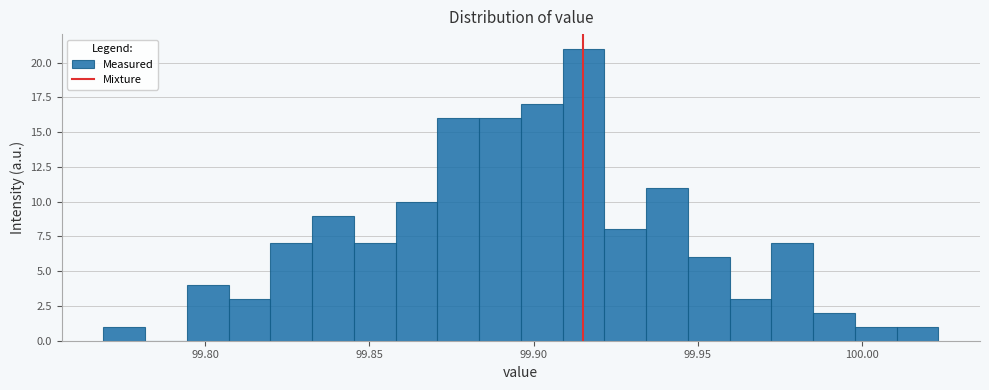

Around what value on the x-axis is the tallest bar? Give the approximate position of its centre, as read against the axis.

99.915